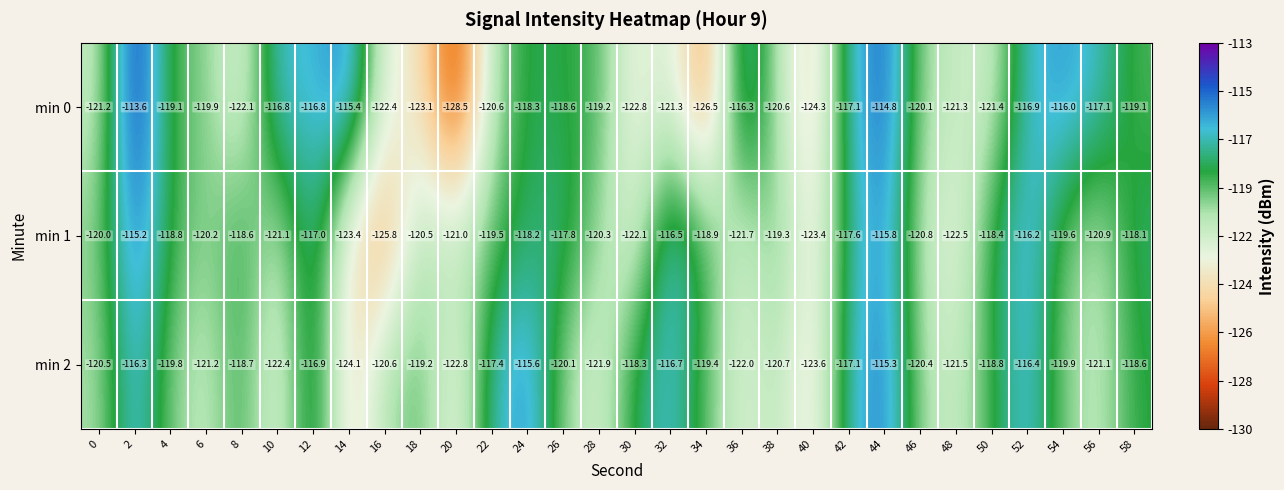

At 0, list the series in order from largest to smallest.

min 1, min 2, min 0